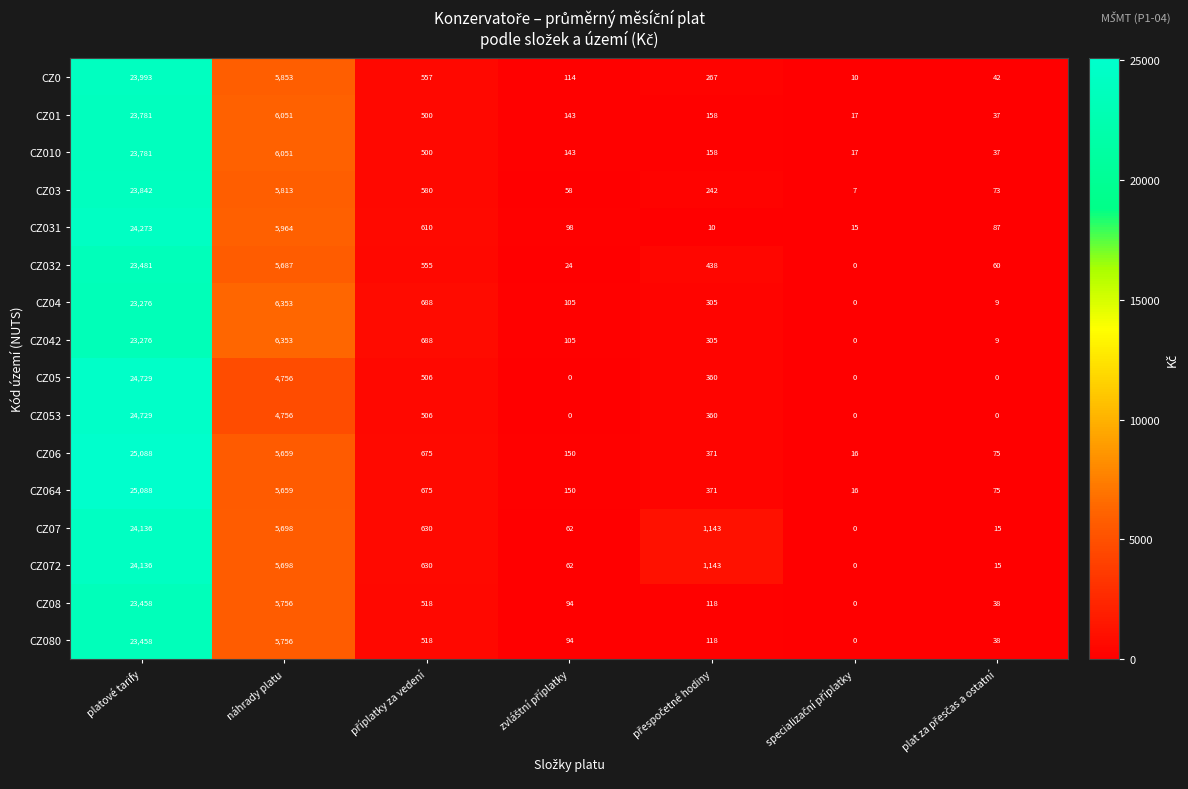

What is the spread (max minus min) of values at platové tarify?

1812